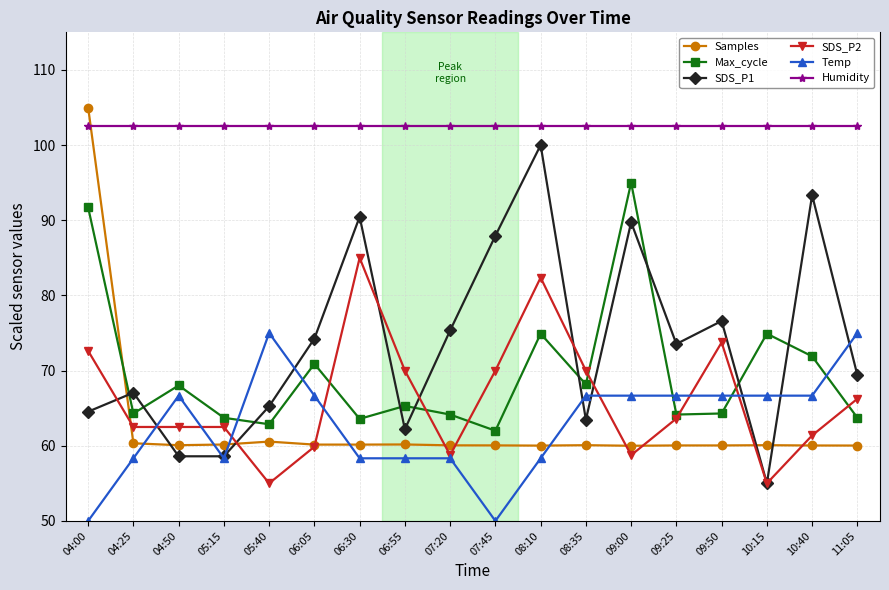

How many categories are shown in the chart?

18